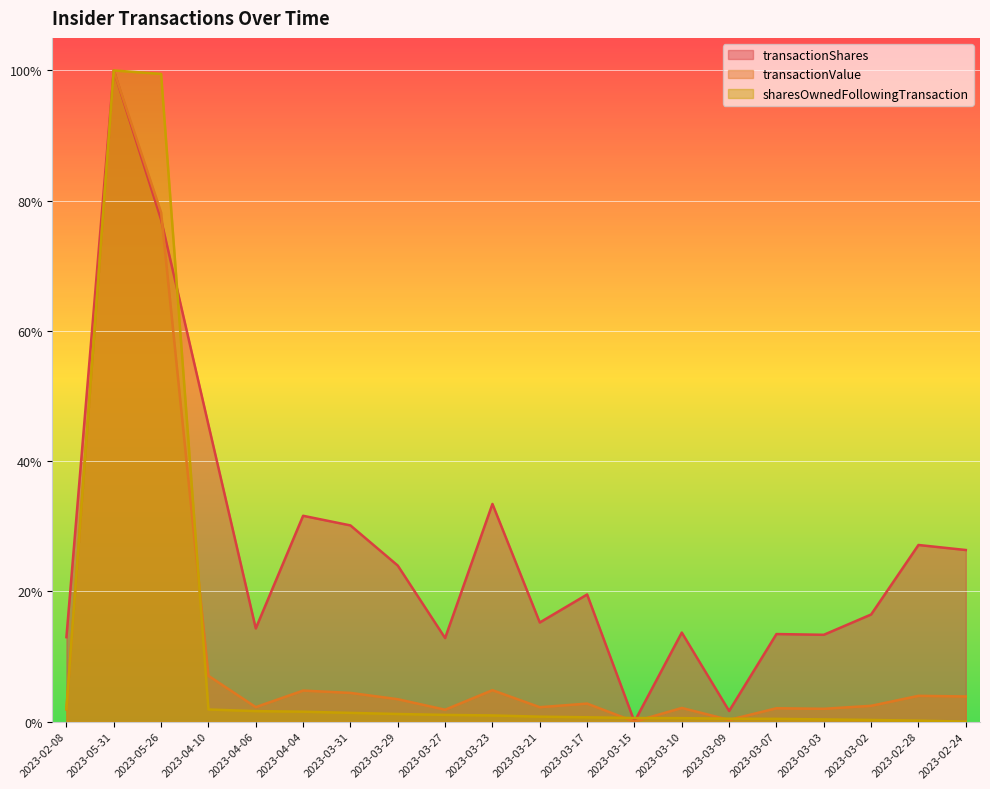

Between 2023-02-08 and 2023-03-03, which series saw the biggest shift?

sharesOwnedFollowingTransaction